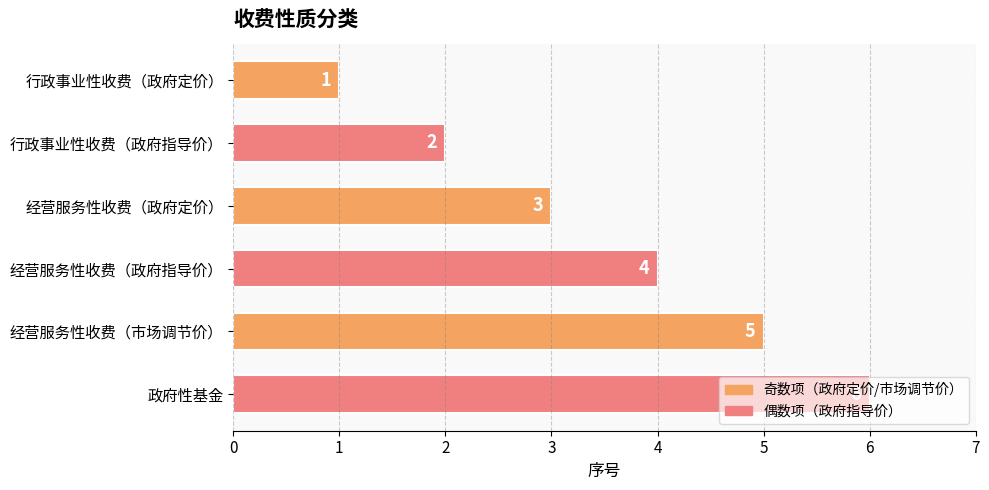

Where is the data nearest to the value 3?

经营服务性收费（政府定价）